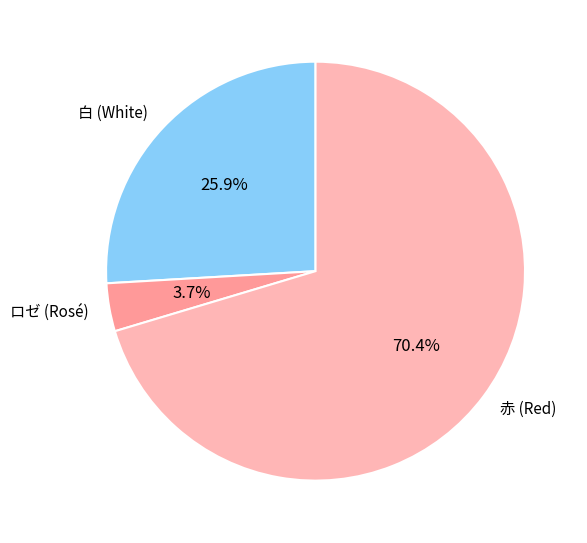

Rank the categories by value from lowest to highest.

ロゼ (Rosé), 白 (White), 赤 (Red)